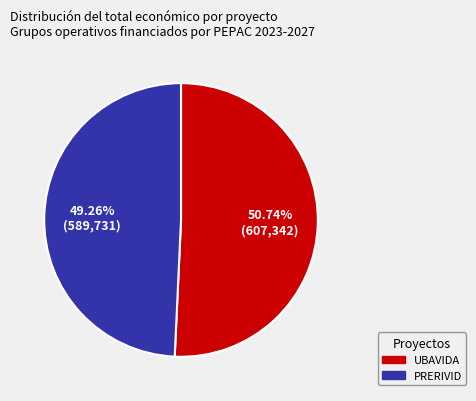

What is the majority slice?

UBAVIDA